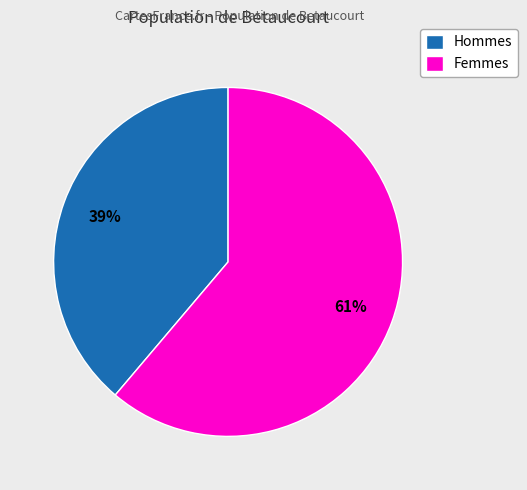

How many segments does this pie chart have?

2